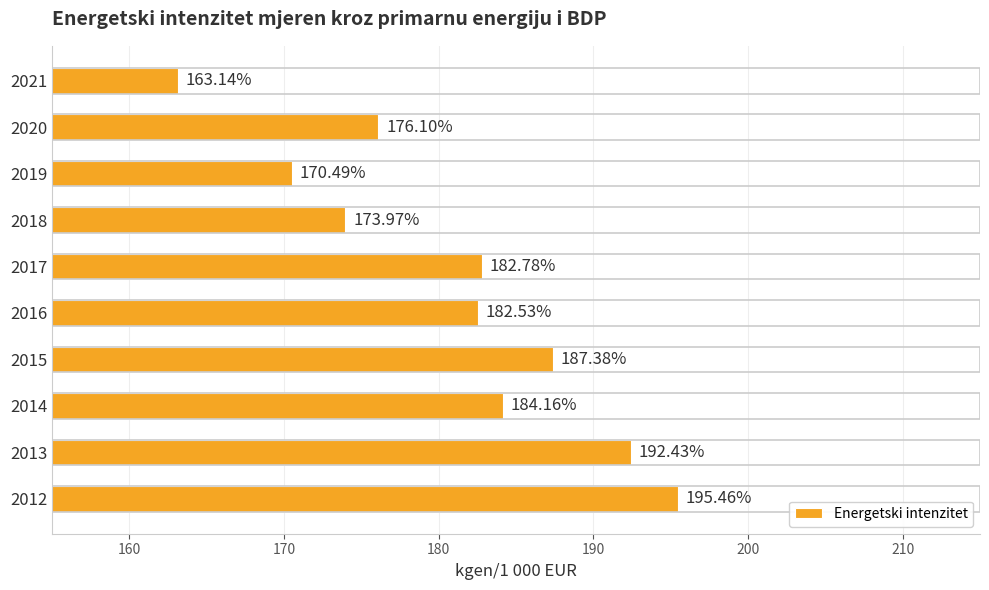

Rank the categories by value from lowest to highest.

2021, 2019, 2018, 2020, 2016, 2017, 2014, 2015, 2013, 2012